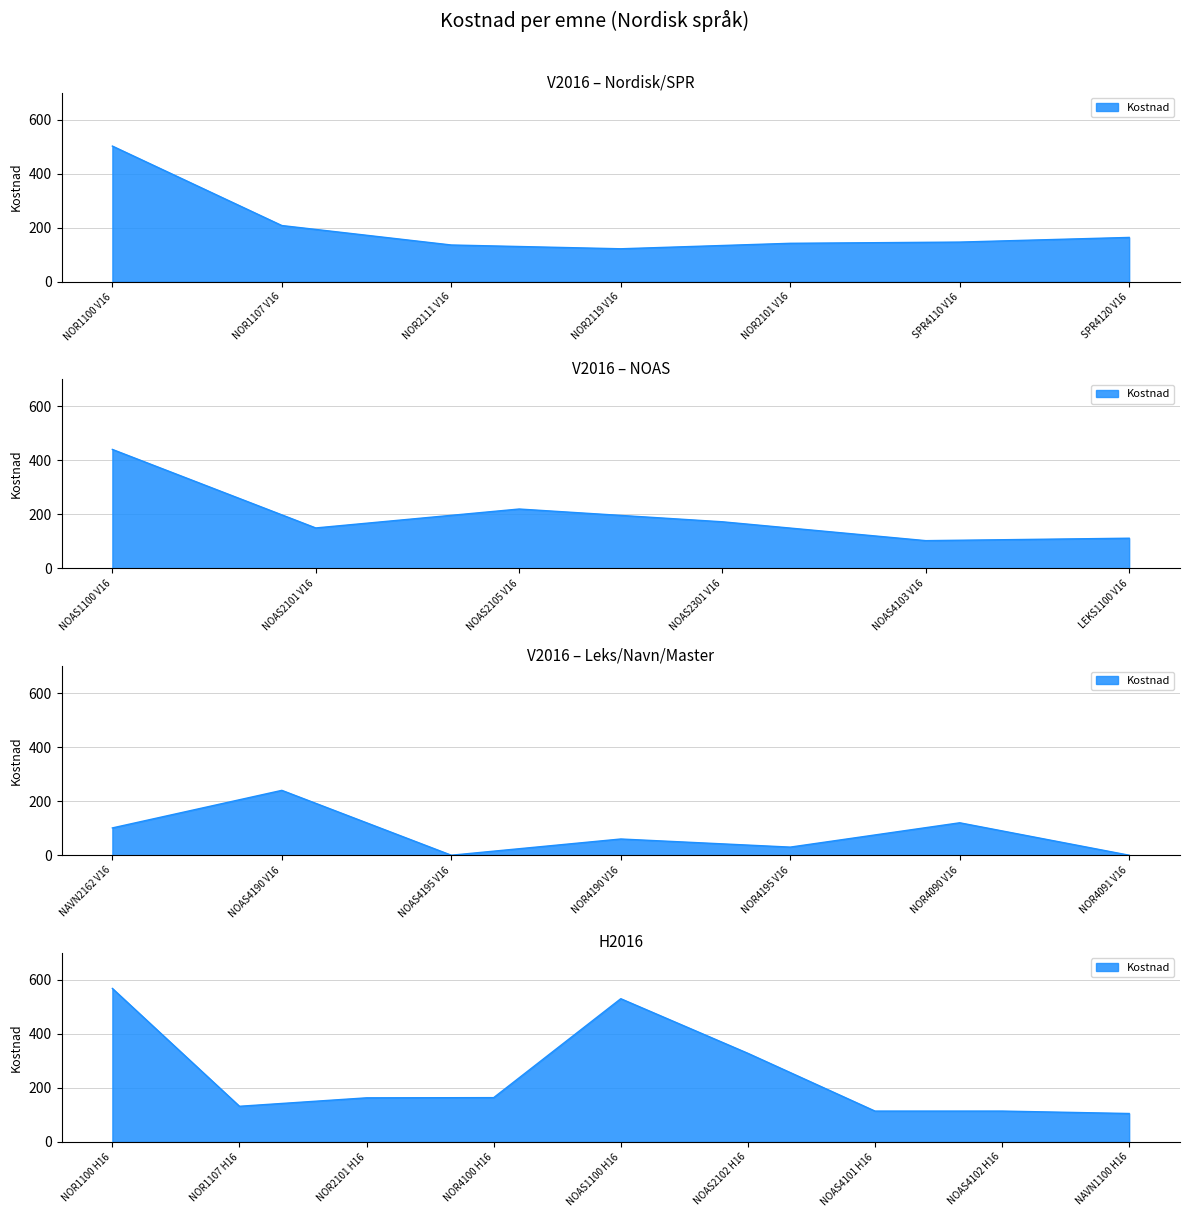

List the labels in order of value, smallest first.

NOAS4195 V16, NOR4091 V16, NOR4195 V16, NOR4190 V16, NAVN2162 V16, NOAS4103 V16, NAVN1100 H16, LEKS1100 V16, NOAS4101 H16, NOAS4102 H16, NOR4090 V16, NOR2119 V16, NOR1107 H16, NOR2111 V16, NOR2101 V16, SPR4110 V16, NOAS2101 V16, NOR2101 H16, SPR4120 V16, NOR4100 H16, NOAS2301 V16, NOR1107 V16, NOAS2105 V16, NOAS4190 V16, NOAS2102 H16, NOAS1100 V16, NOR1100 V16, NOAS1100 H16, NOR1100 H16